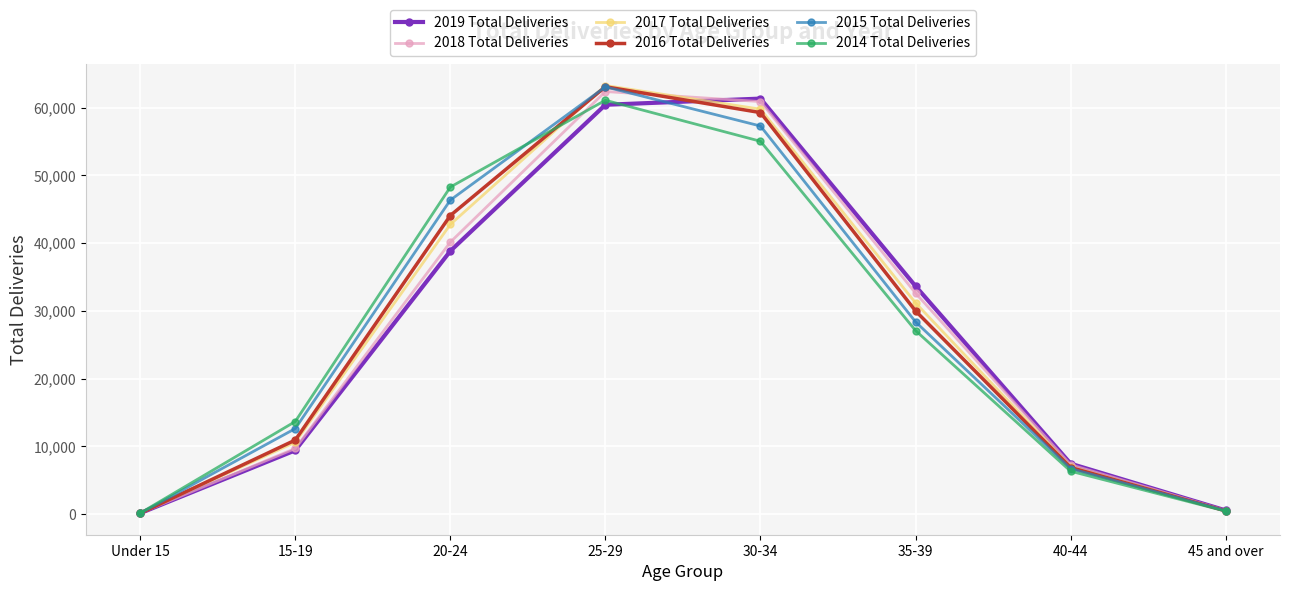

What is the maximum value for 2019 Total Deliveries?

61336